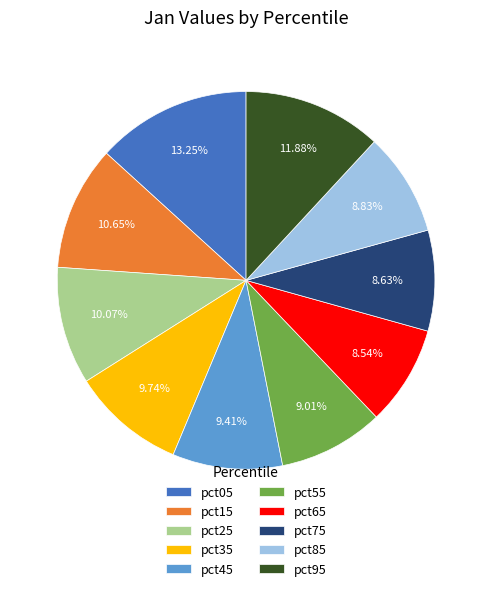

What portion of the pie excludes pct25?

89.9%